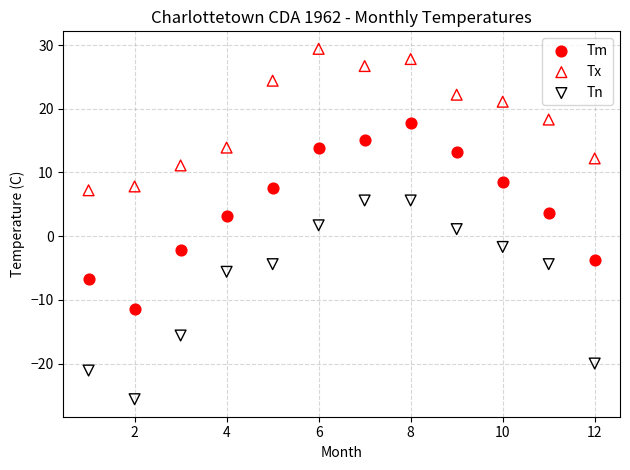

Which series reaches the minimum Y coordinate?

Tn